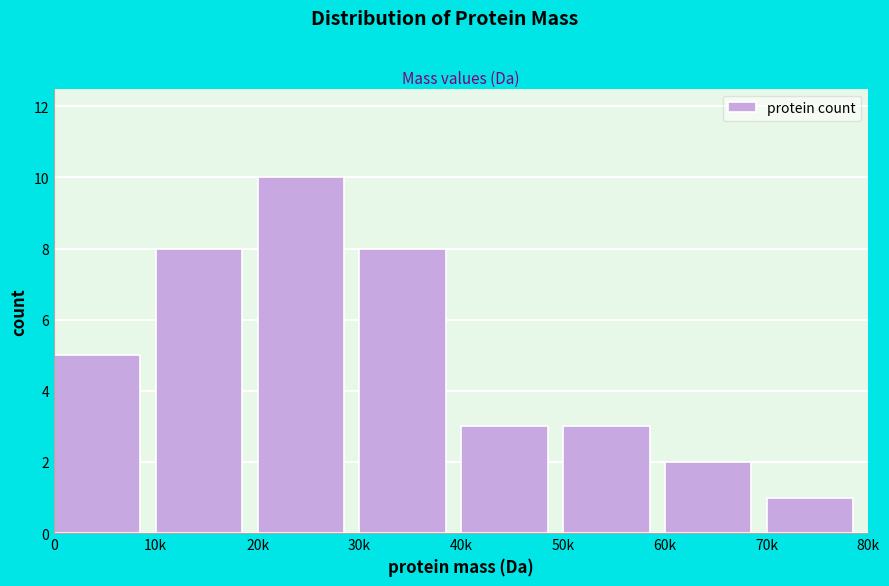

Reading left to right, list all the values displayed in this chart.

0=5	10k=8	20k=10	30k=8	40k=3	50k=3	60k=2	70k=1